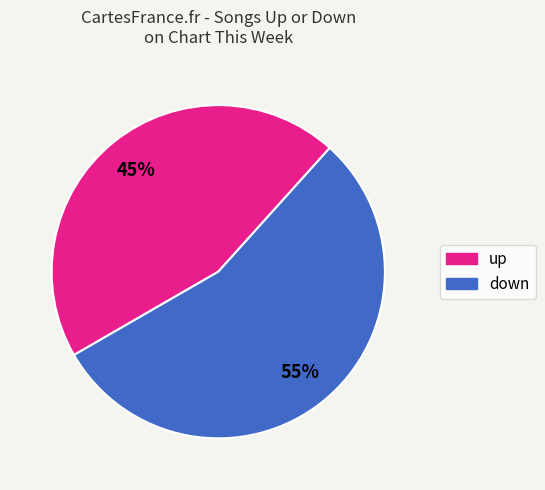

True or false: up accounts for 45% of the total.

True